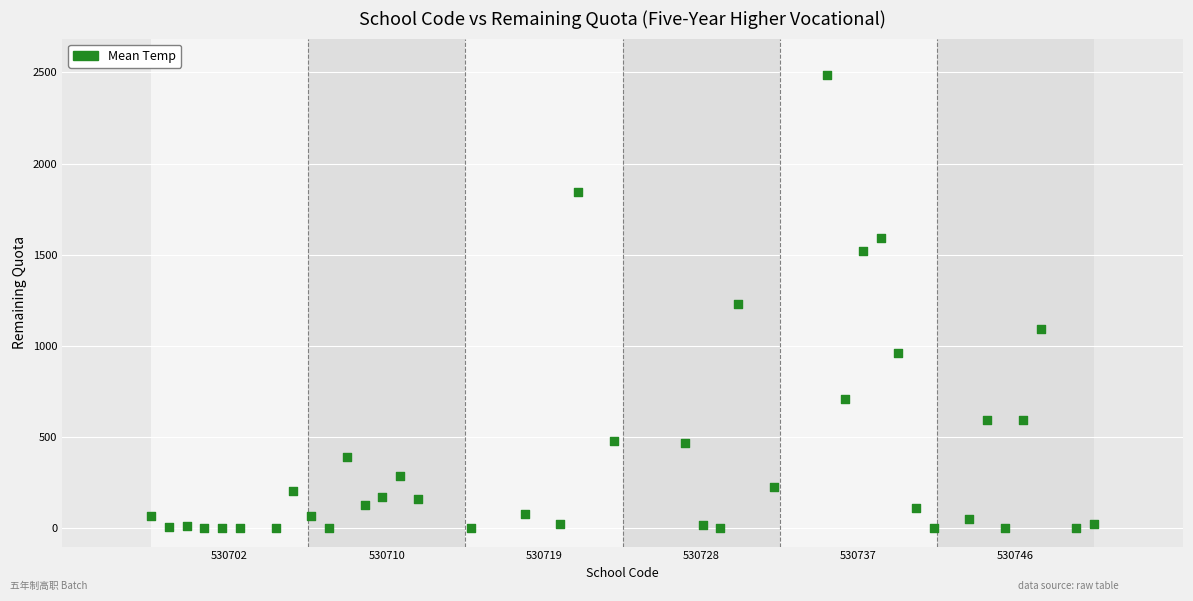

What is the range of Y values (max minus min)?

2484